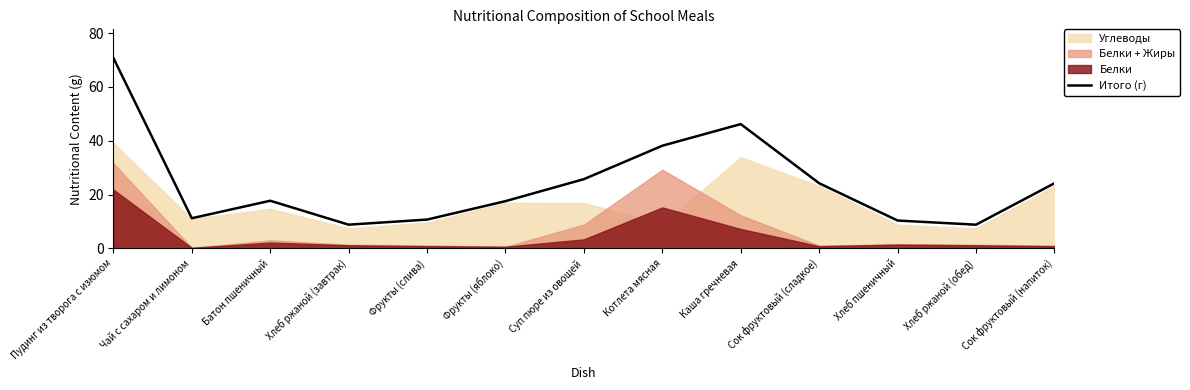

How many lines are shown in the chart?

1